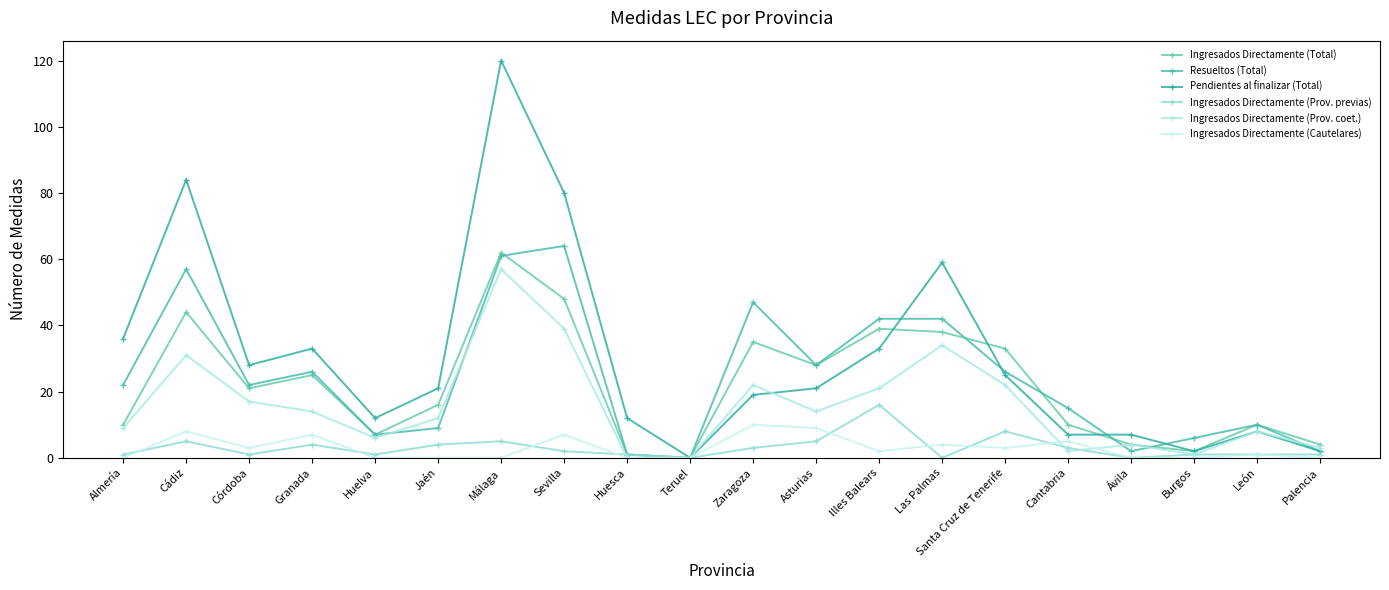

Rank the series at Zaragoza from lowest to highest value.

Ingresados Directamente (Prov. previas), Ingresados Directamente (Cautelares), Pendientes al finalizar (Total), Ingresados Directamente (Prov. coet.), Ingresados Directamente (Total), Resueltos (Total)